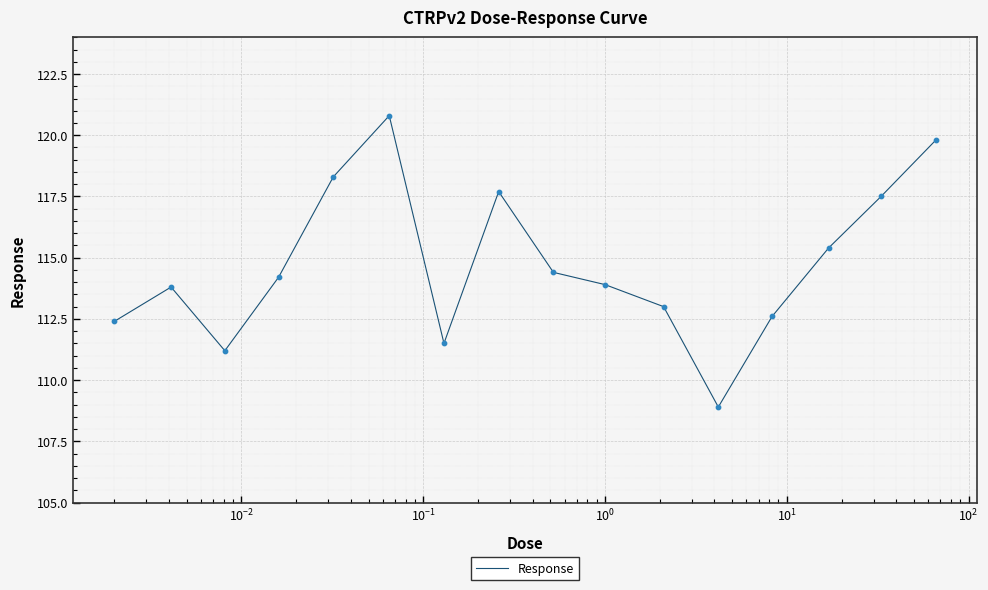

What is the smallest value displayed?

108.9